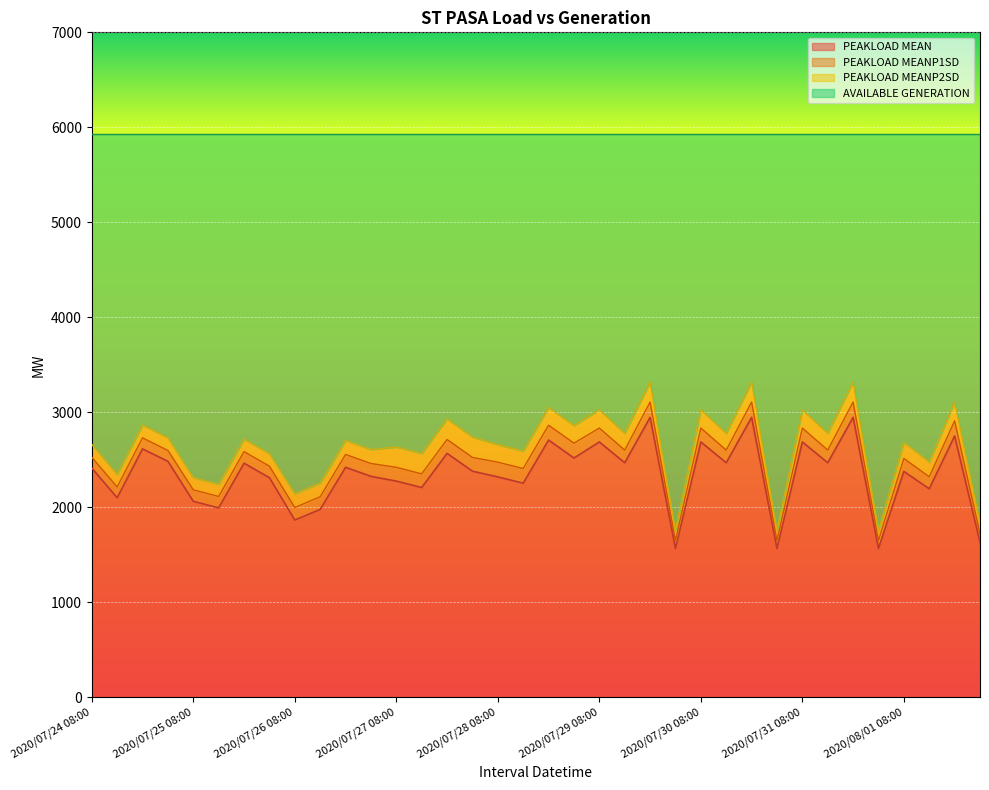

In PEAKLOAD MEANP1SD, how many points are lower than both neighbors (excluding endpoints)?

13